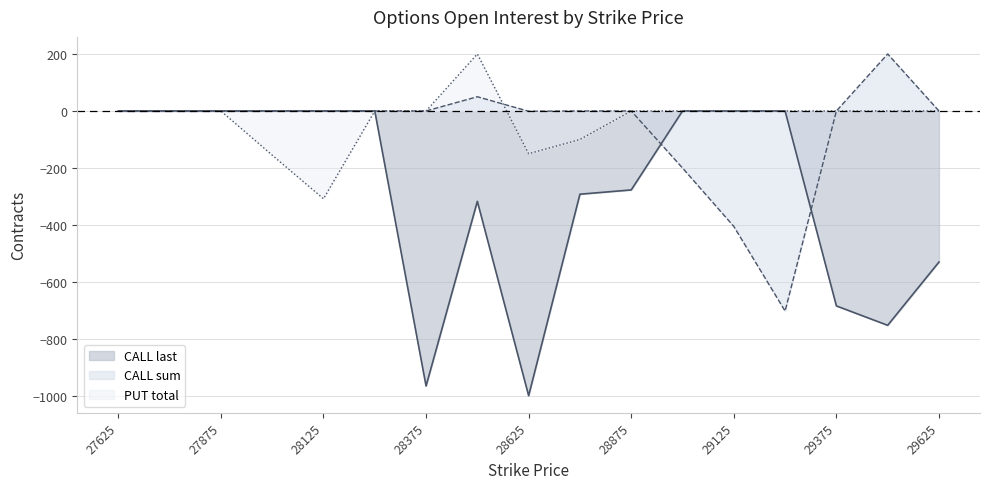

Which series has the largest range (max minus min)?

CALL last